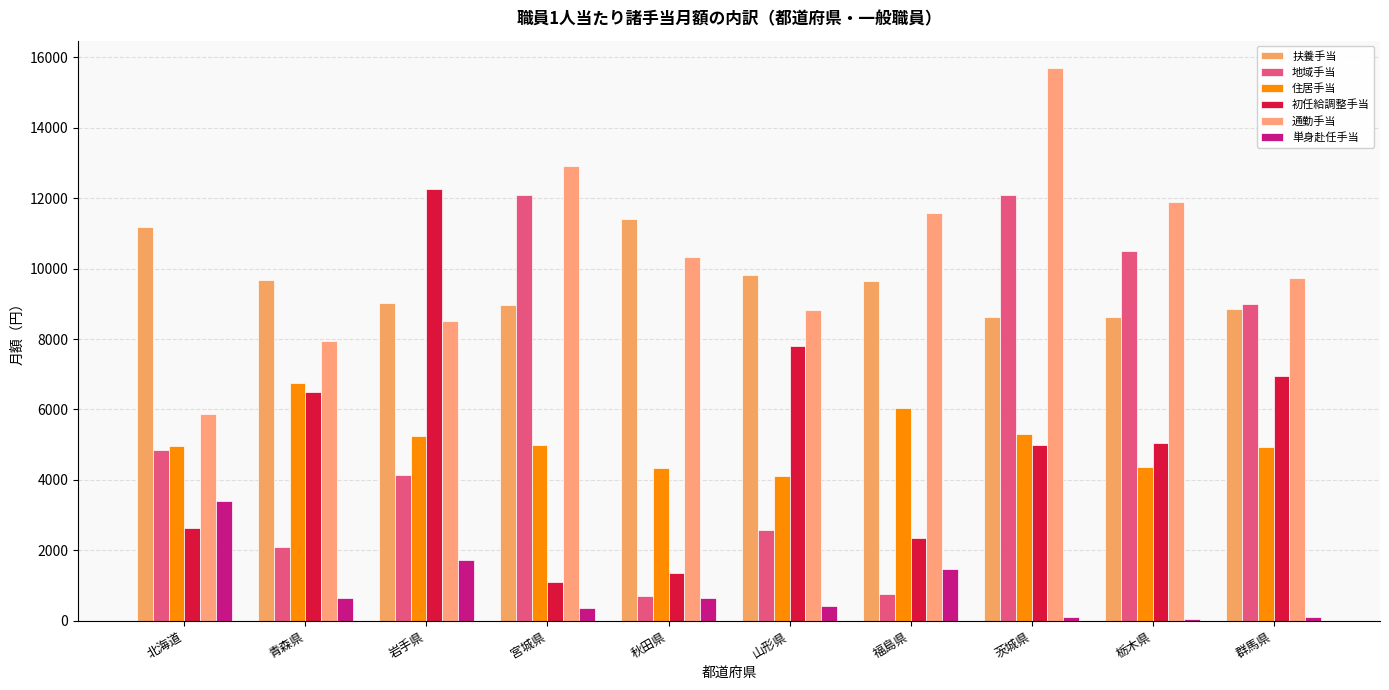

Which category has the highest value across all series?

茨城県